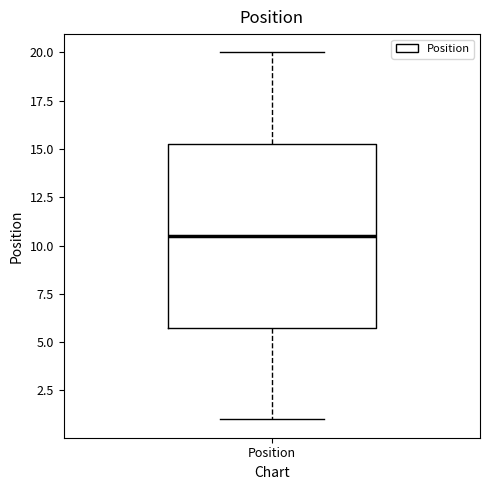

Where does the upper whisker of the box for Position end on the y-axis? The values are not printed on the chart, so give them approximately, as read against the axis.

20.0